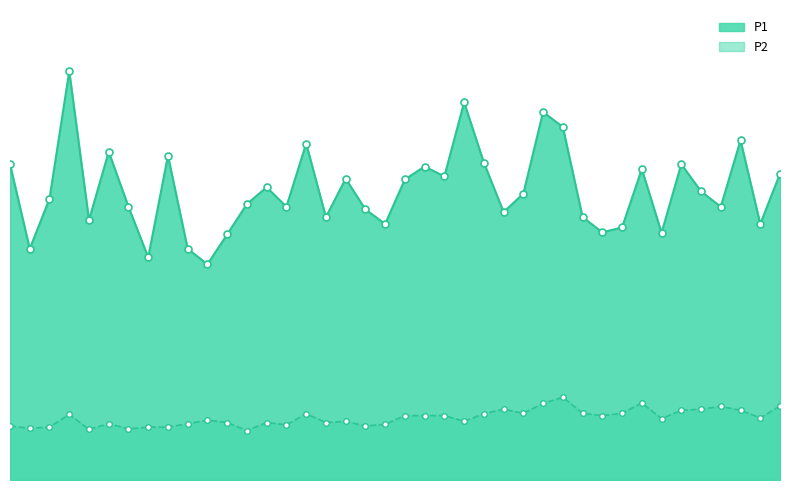

Which label corresponds to the largest value in the chart?

00:07